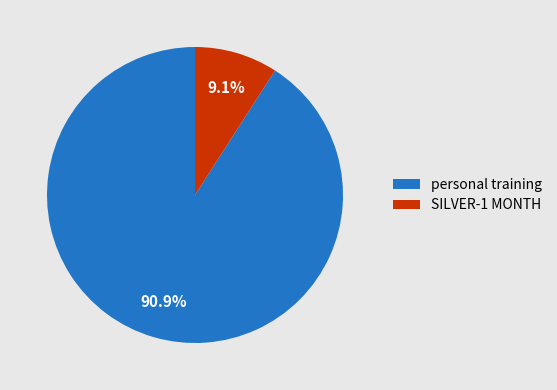

What is the ratio of the value at SILVER-1 MONTH to the value at personal training?

0.1